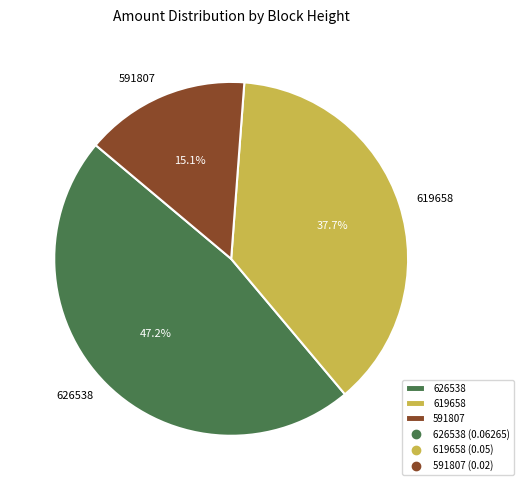

Which category has the smallest portion of the pie?

591807